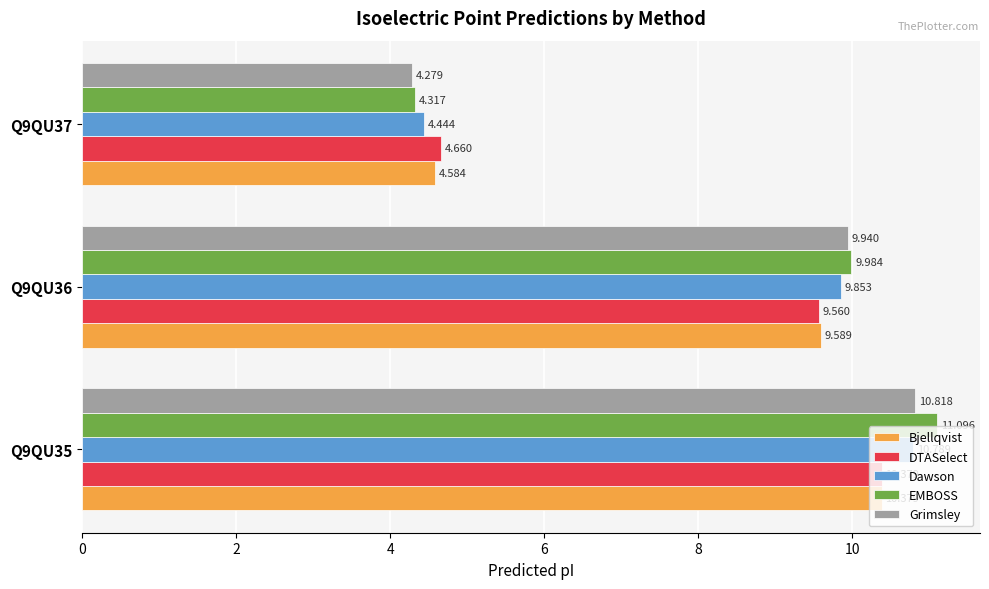

What is the difference between the second highest and minimum values in the Bjellqvist series?

5.0